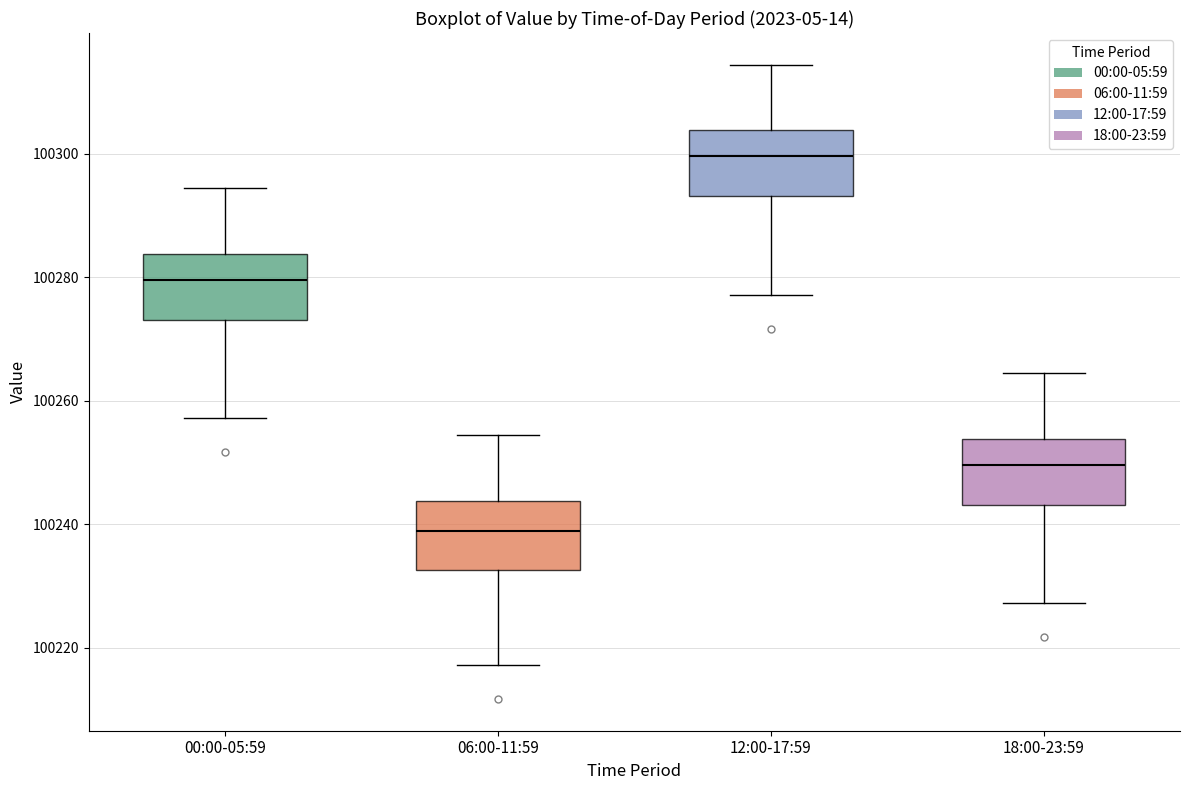

Where is the lower edge of the box for 00:00-05:59 on the y-axis? The values are not printed on the chart, so give them approximately, as read against the axis.

100274